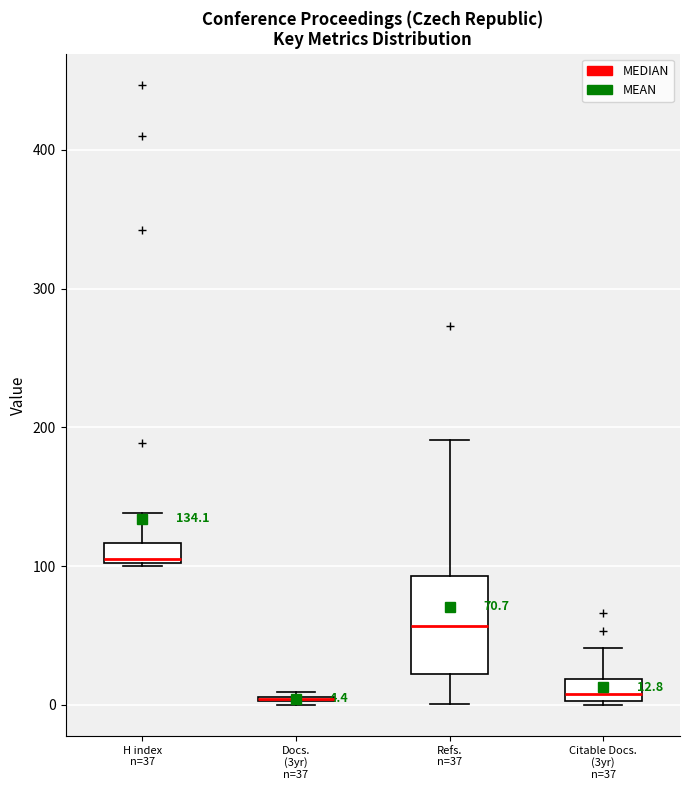

Comparing the boxes themselves (not the whiskers), which one is the tallest?

Refs. n=37